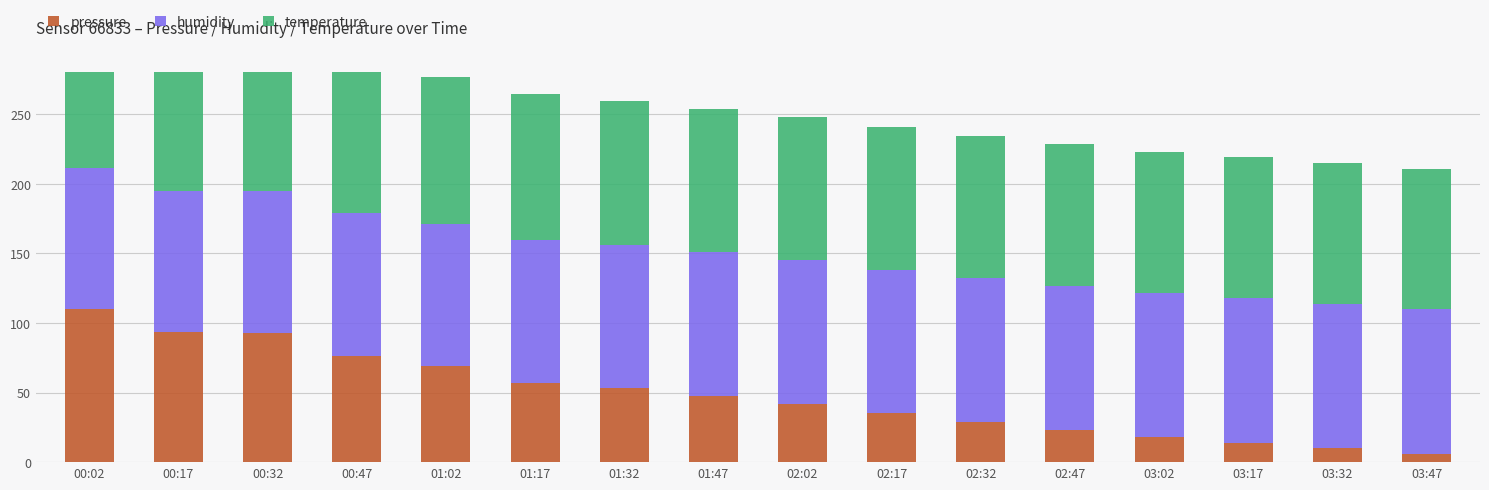

What is the maximum value shown in the chart?

110.0